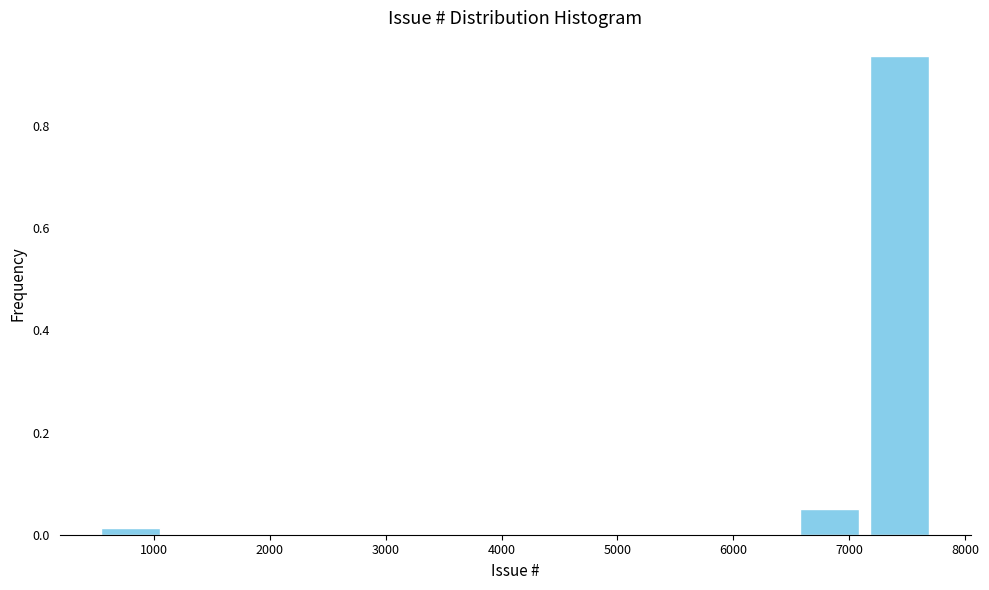

What is the height of the bar covering 7100 to 7700 on the x-axis? Neither the bar edges nor the heights are printed on the chart, so give them approximately, as read against the axes.

0.94